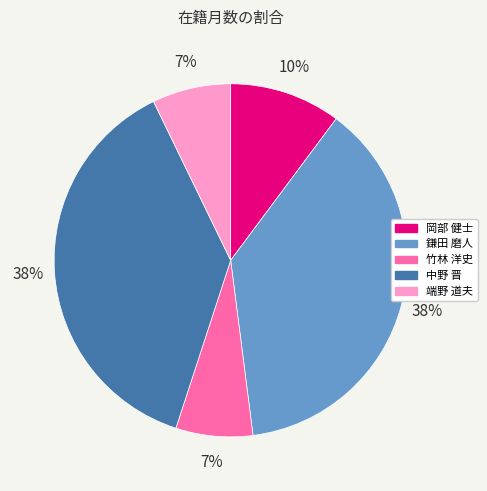

Combined, do 中野 晋 and 竹林 洋史 account for over 50%?

No